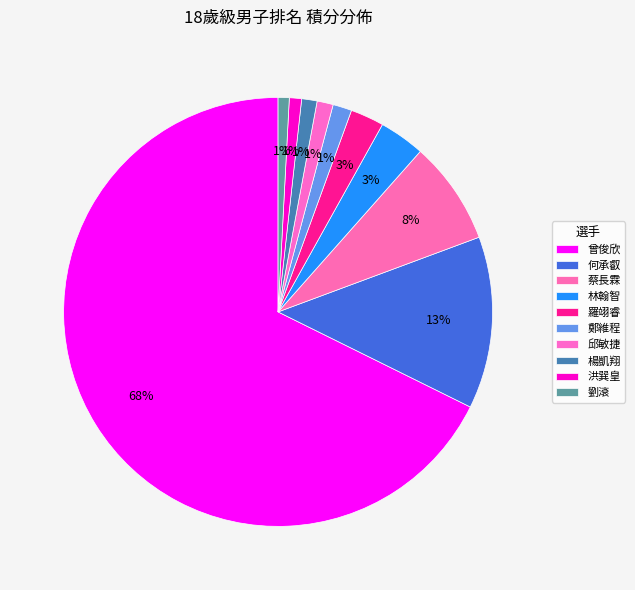

True or false: 林翰智 accounts for 1% of the total.

False